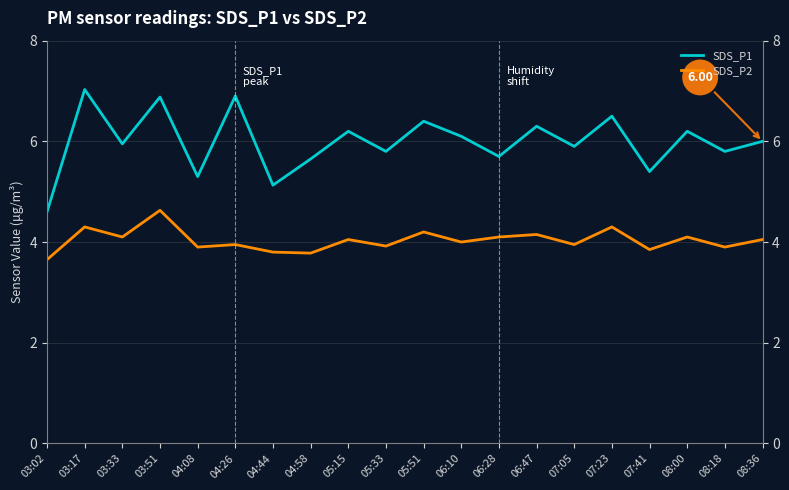

Where does the SDS_P2 series first go above 4?

03:17